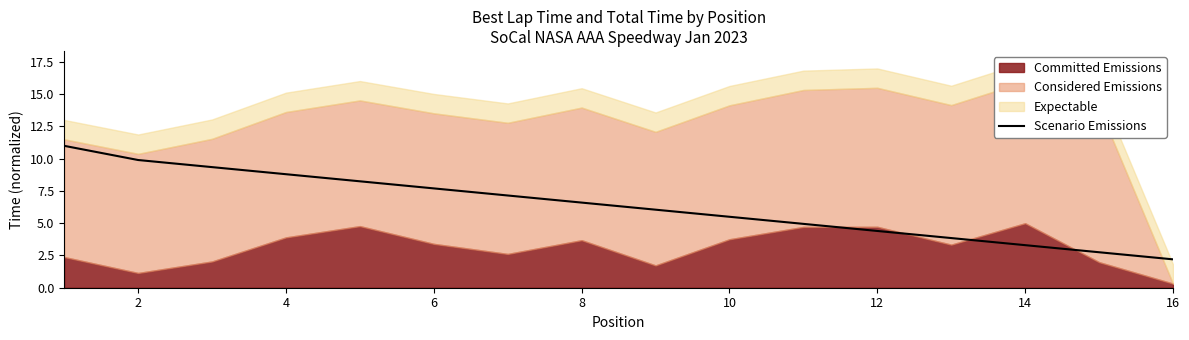

The Scenario Emissions series shows 9.9 at 2. True or false?

True